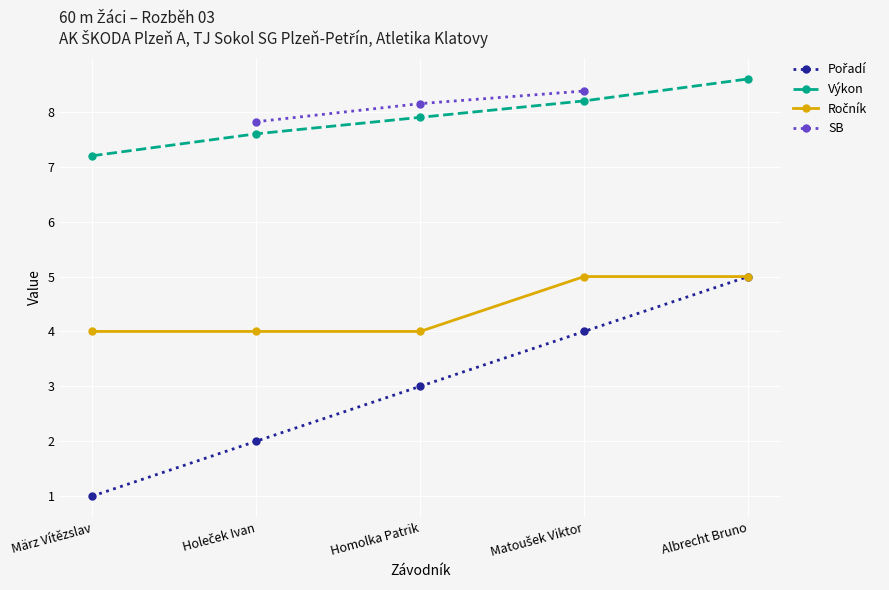

Which series has the largest total across all categories?

Výkon